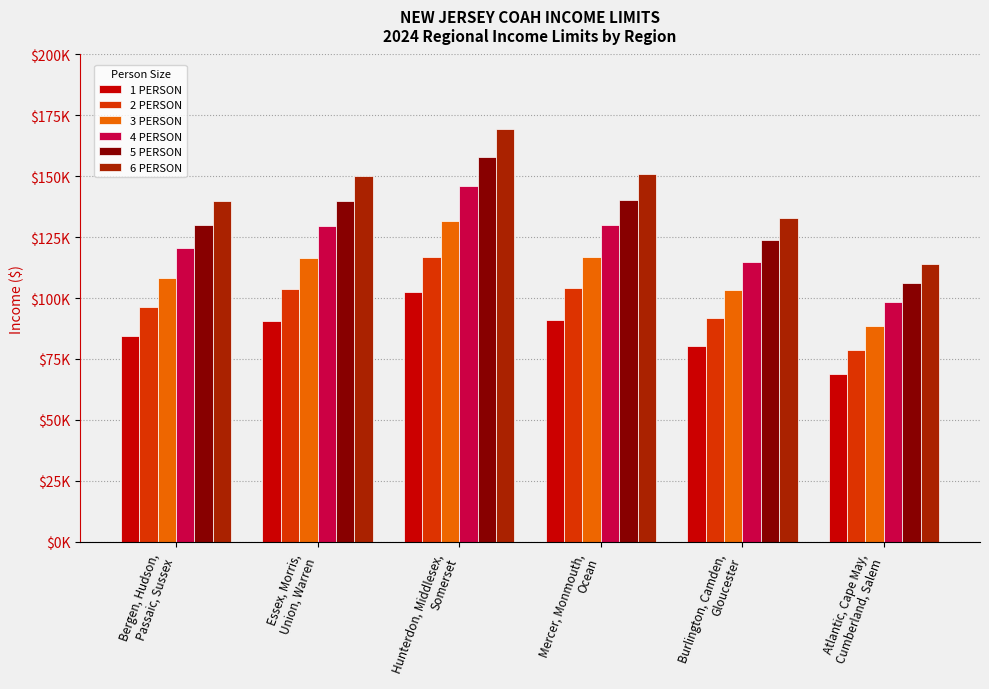

What are all the series names shown in the legend?

1 PERSON, 2 PERSON, 3 PERSON, 4 PERSON, 5 PERSON, 6 PERSON